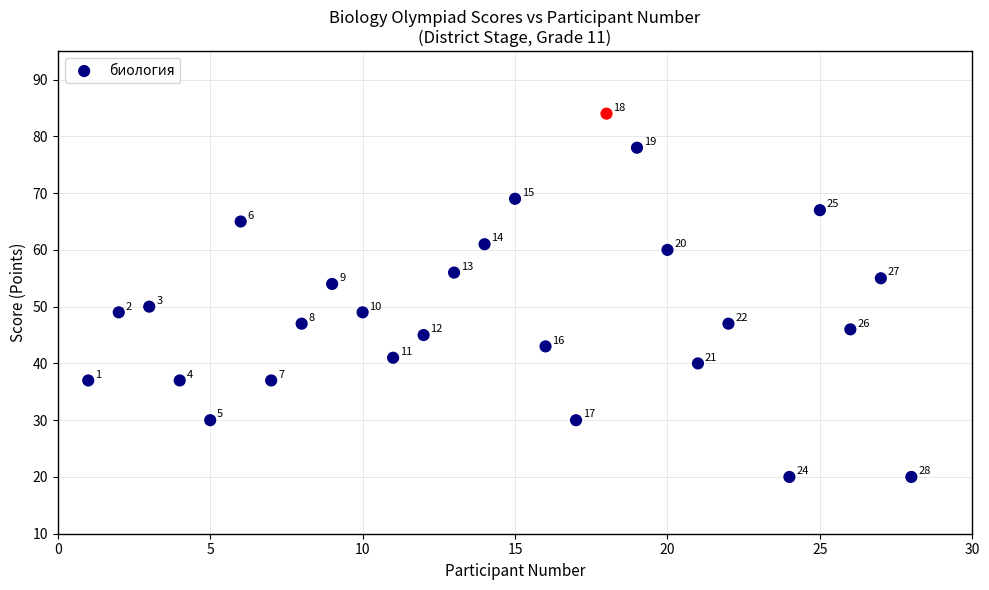

What is the range of Y values (max minus min)?

64